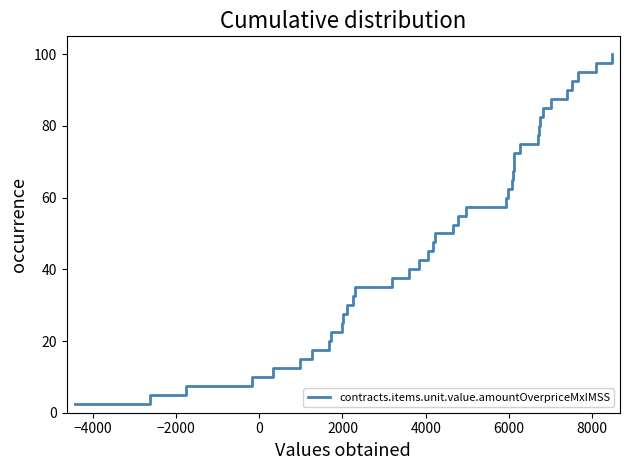

What is the maximum value shown in the chart?

100.0